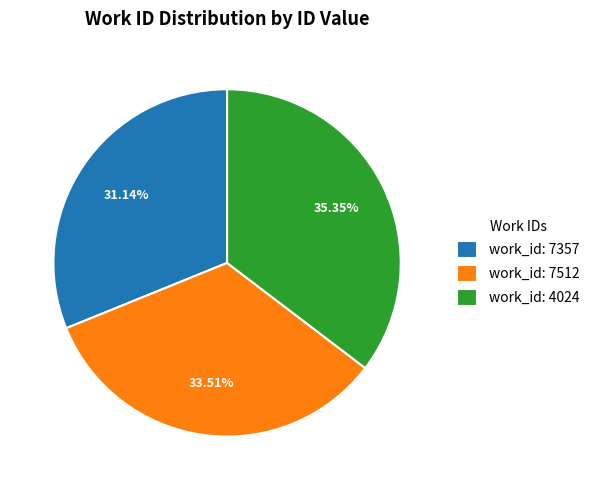

What is the ratio of the value at work_id: 4024 to the value at work_id: 7357?

1.1